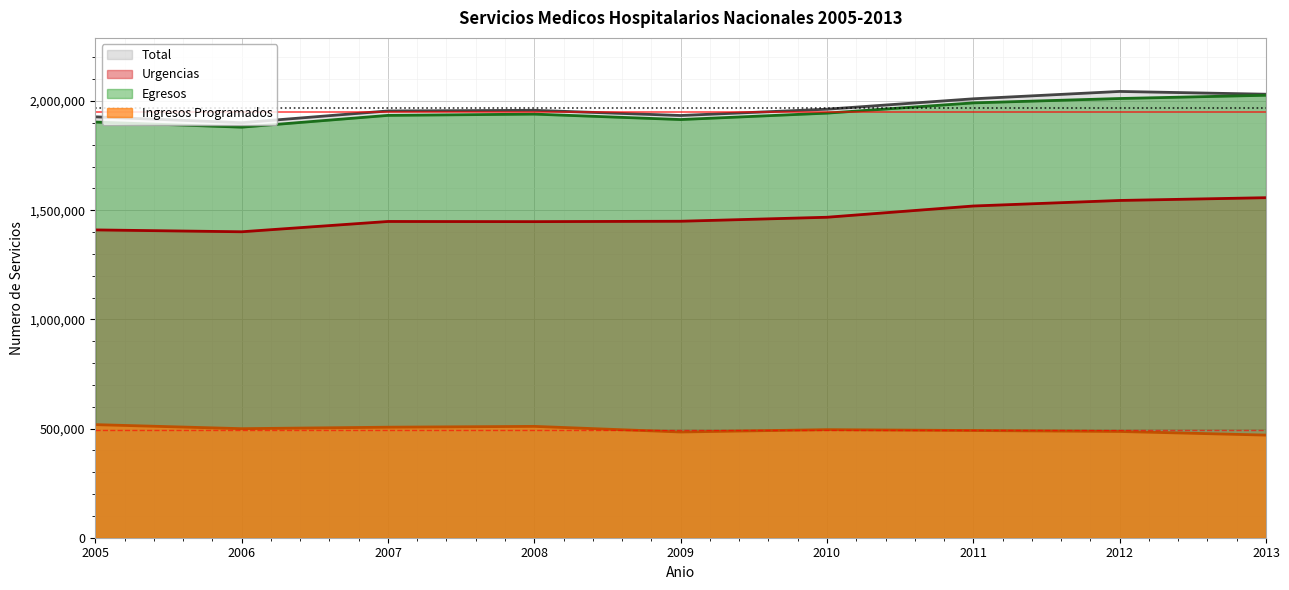

True or false: Egresos and Ingresos Programados intersect in this chart.

False